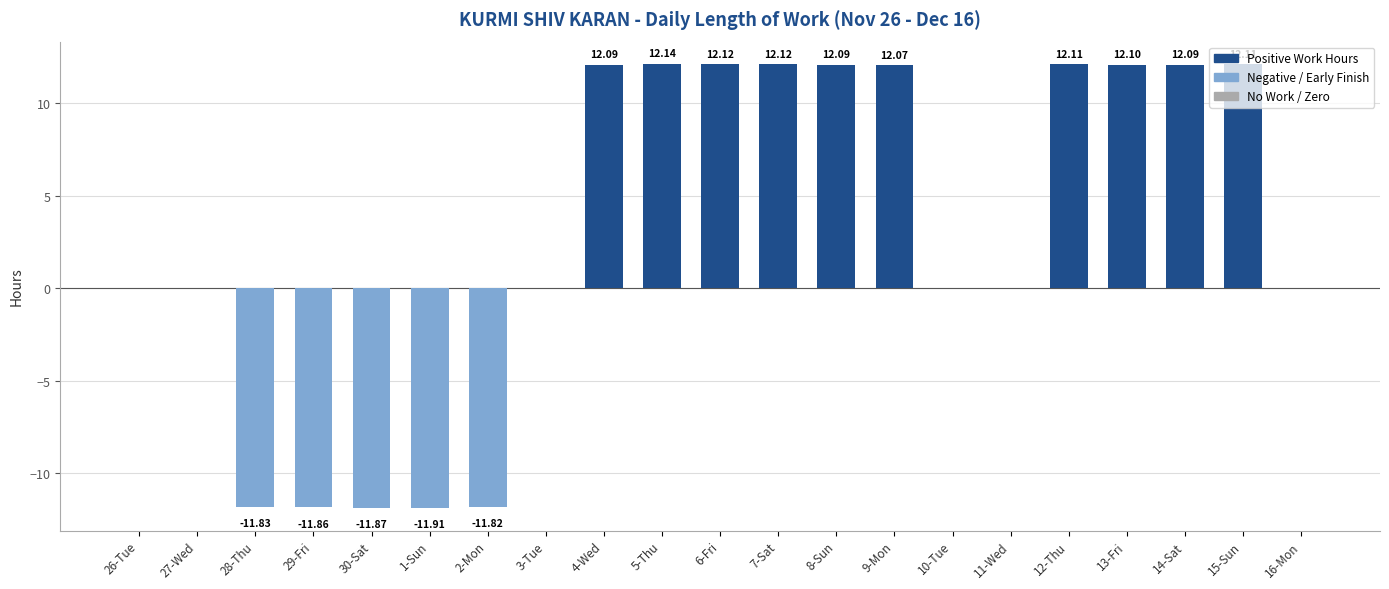

What is the sum of all values?

61.8